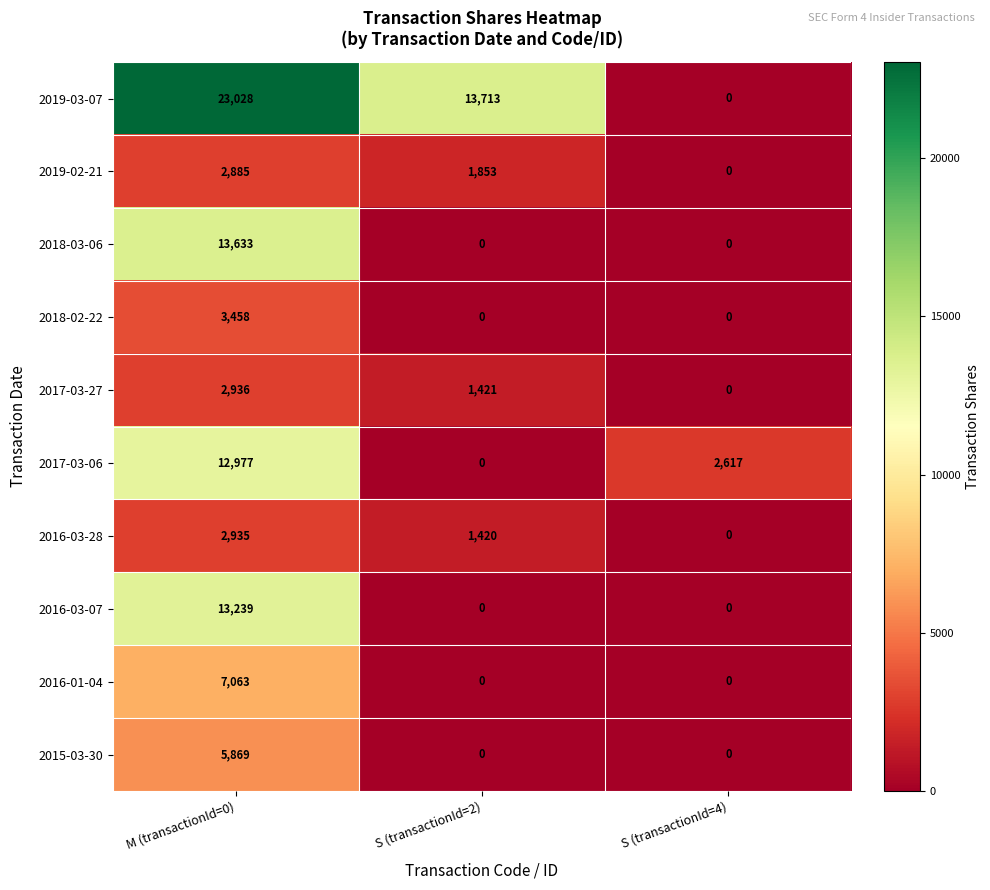

What is the difference between the 2016-03-28 values at M (transactionId=0) and S (transactionId=2)?

1515